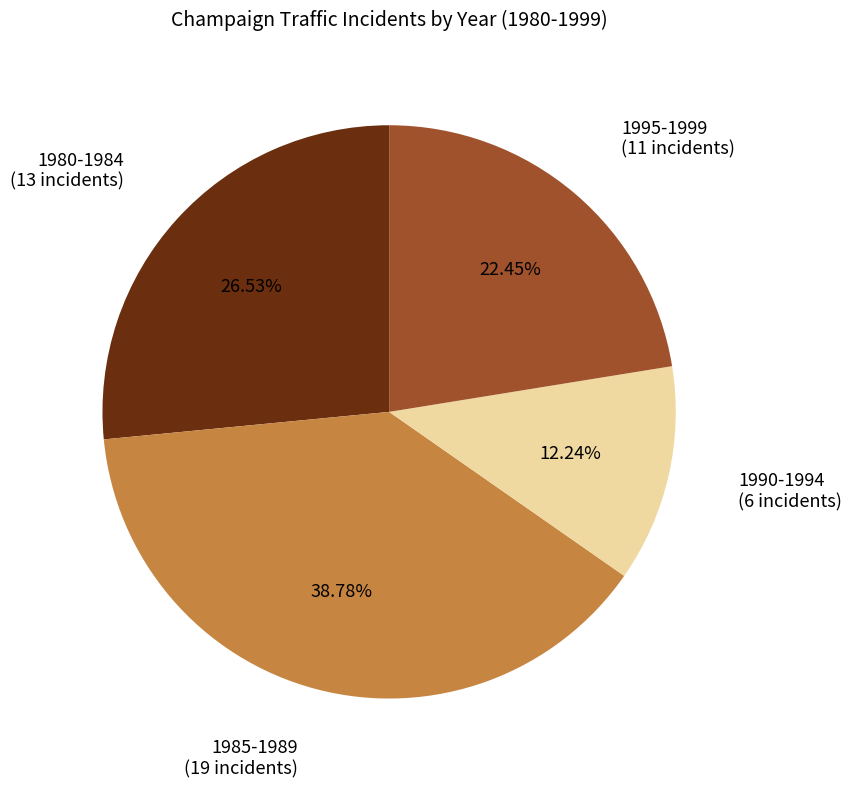

Between 1995-1999 and 1990-1994, which is larger?

1995-1999